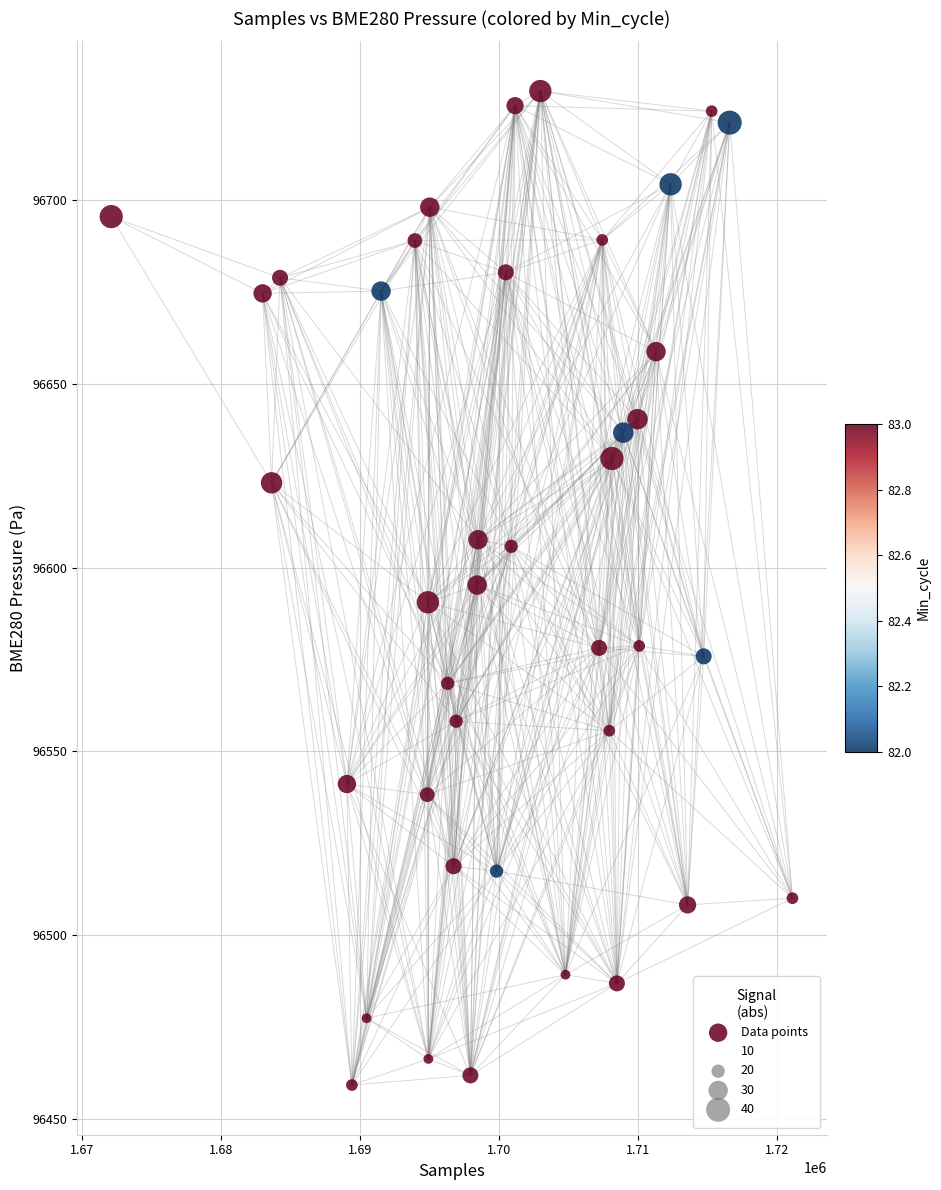

What is the range of X values (max minus min)?

49021.0